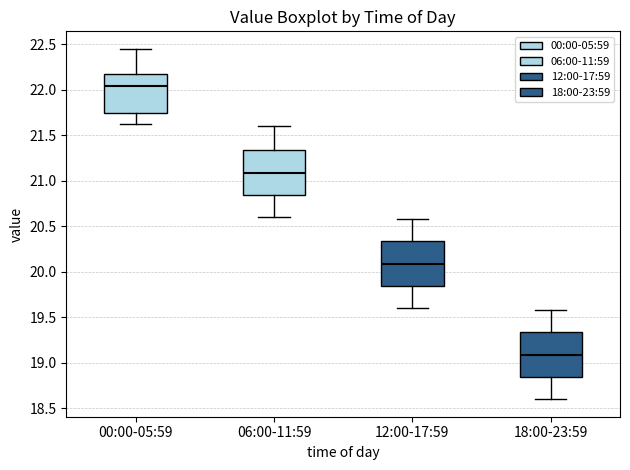

Where does the median line of the box for 06:00-11:59 sit on the y-axis? The values are not printed on the chart, so give them approximately, as read against the axis.

21.10